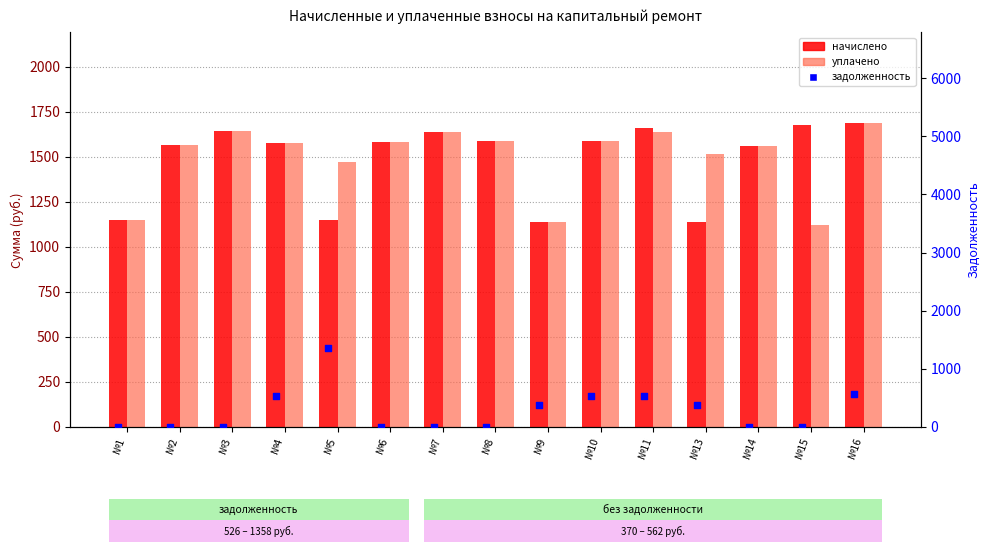

Which series reaches the maximum Y coordinate?

начислено